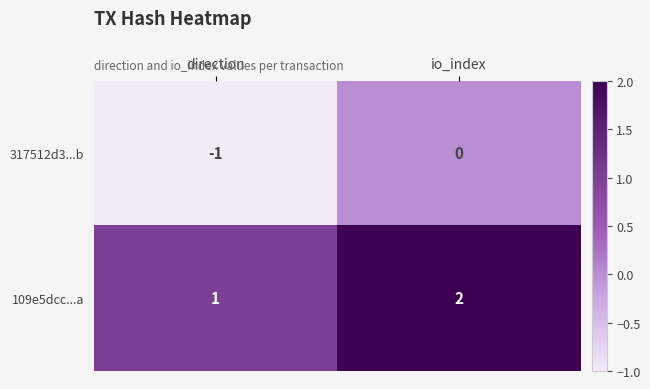

What is the sum of all 109e5dcc...a values?

3